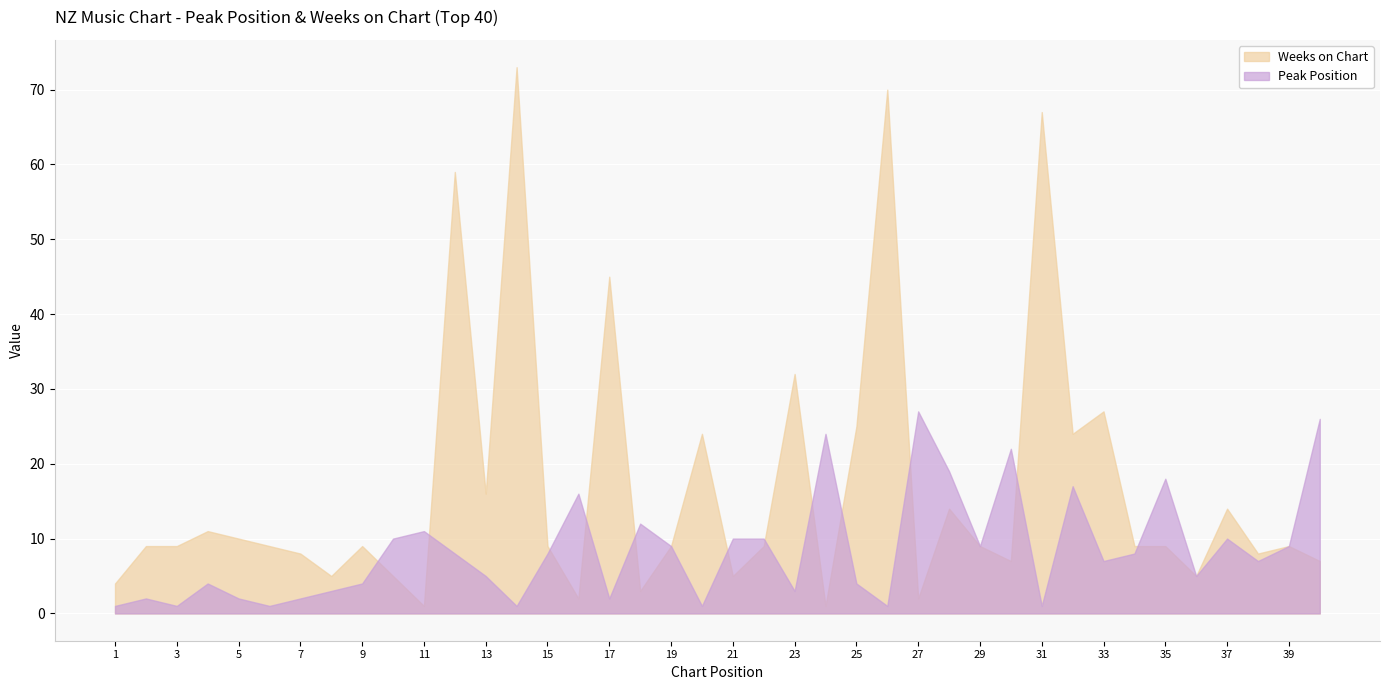

Between 15 and 38, which is larger?

15